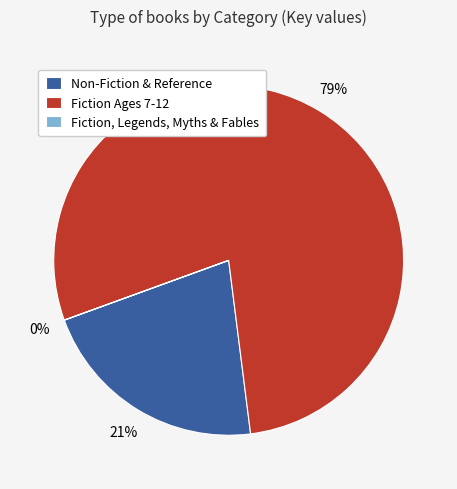

Do Fiction Ages 7-12 and Non-Fiction & Reference together represent more than half of the pie?

Yes